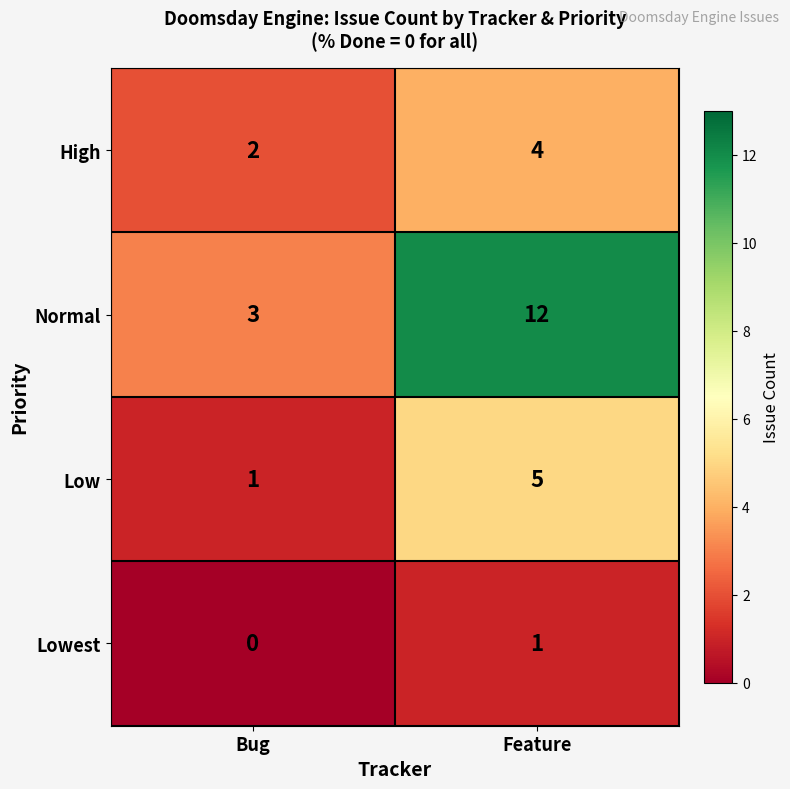

Is it true that Lowest equals 1 at Bug?

False